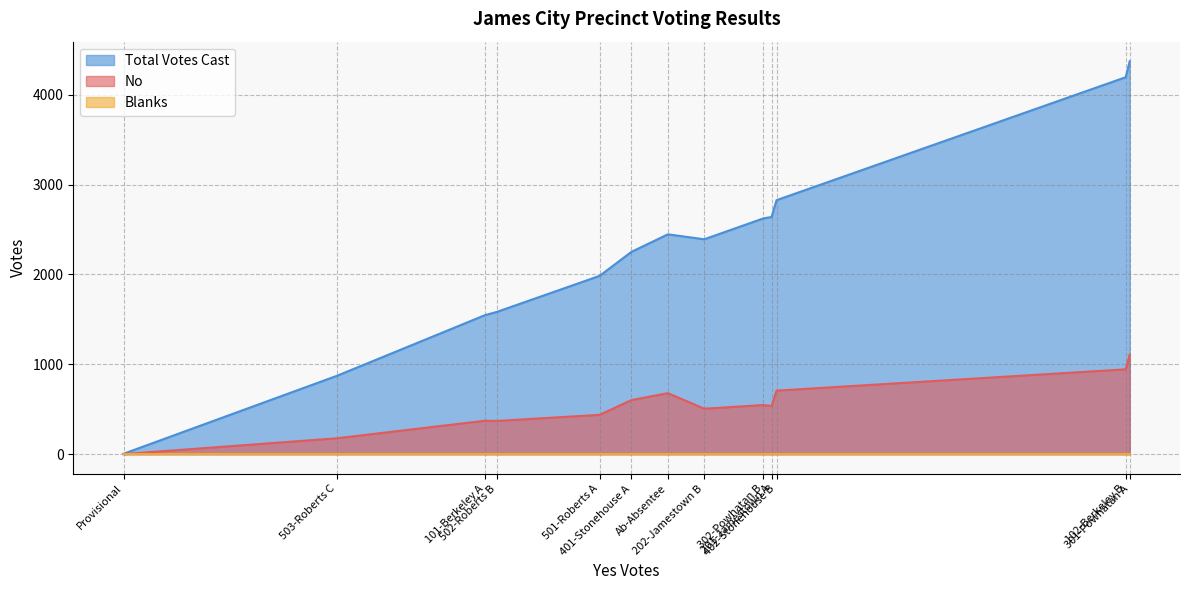

Rank the series by their average value, from lowest to highest.

Blanks, No, Total Votes Cast